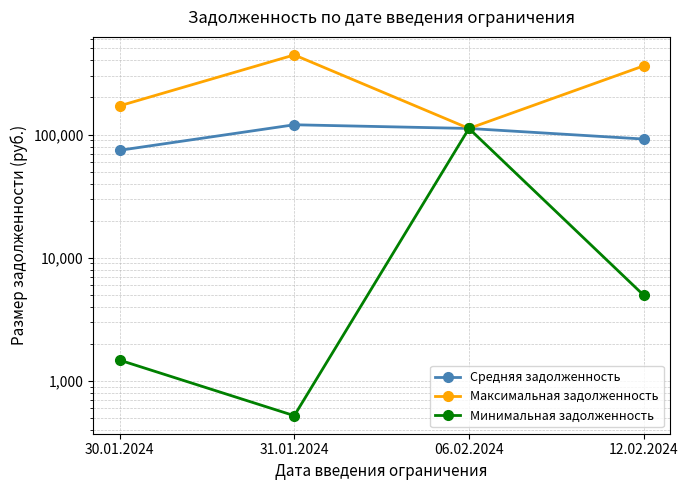

Reading right to left, transcribe all the data shown in this chart.

Средняя задолженность: 12.02.2024=92025.1	06.02.2024=112127.3	31.01.2024=120144.7	30.01.2024=74569.0
Максимальная задолженность: 12.02.2024=360923.1	06.02.2024=112127.3	31.01.2024=442860.5	30.01.2024=171077.4
Минимальная задолженность: 12.02.2024=4979.0	06.02.2024=112127.3	31.01.2024=524.4	30.01.2024=1480.7